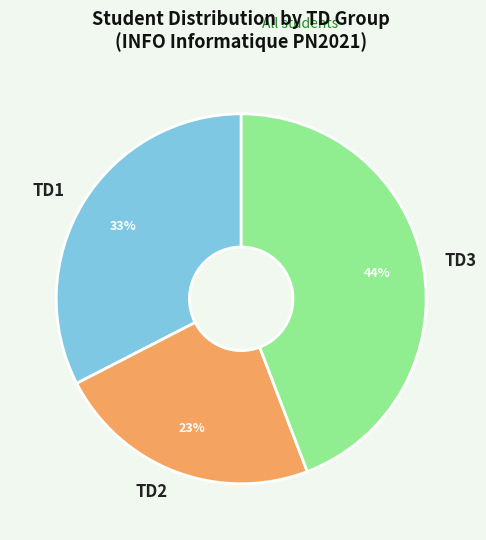

How many slices are in this pie chart?

3